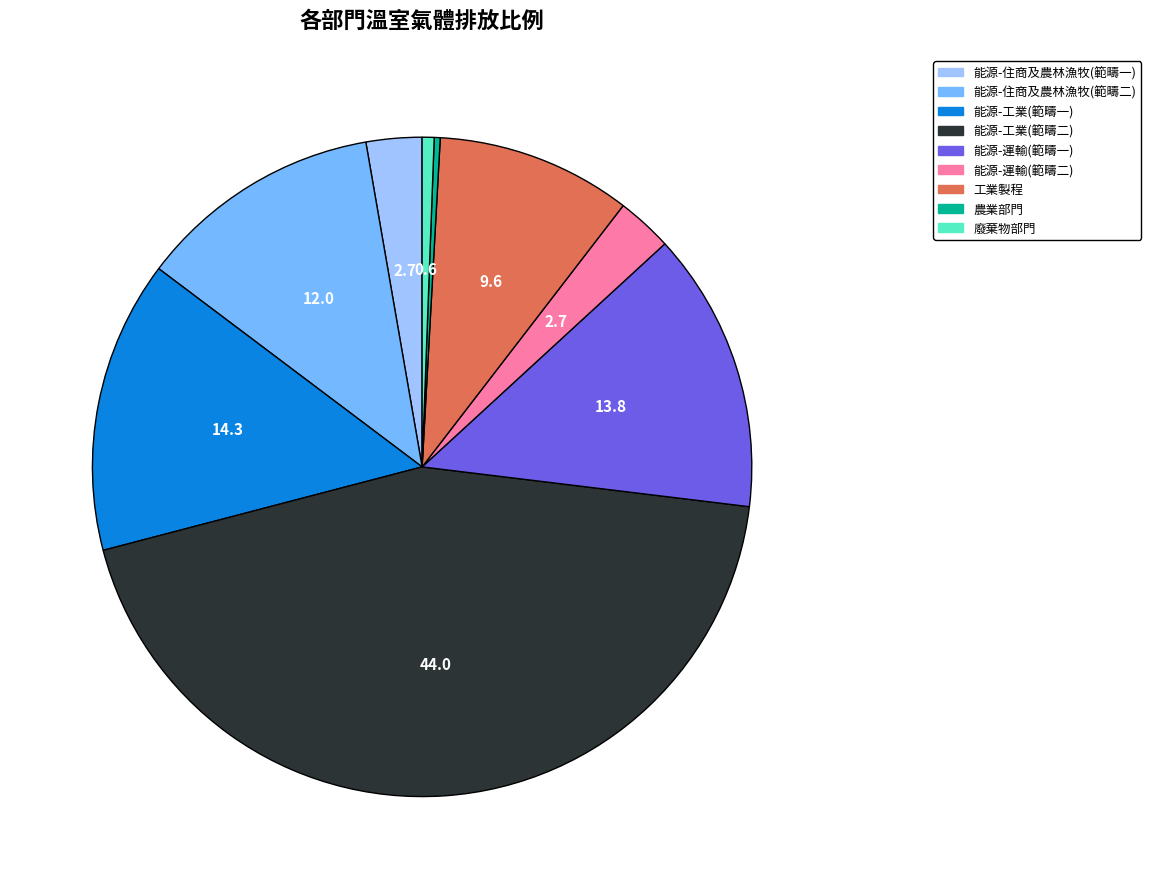

Which slice is the largest?

能源-工業(範疇二)